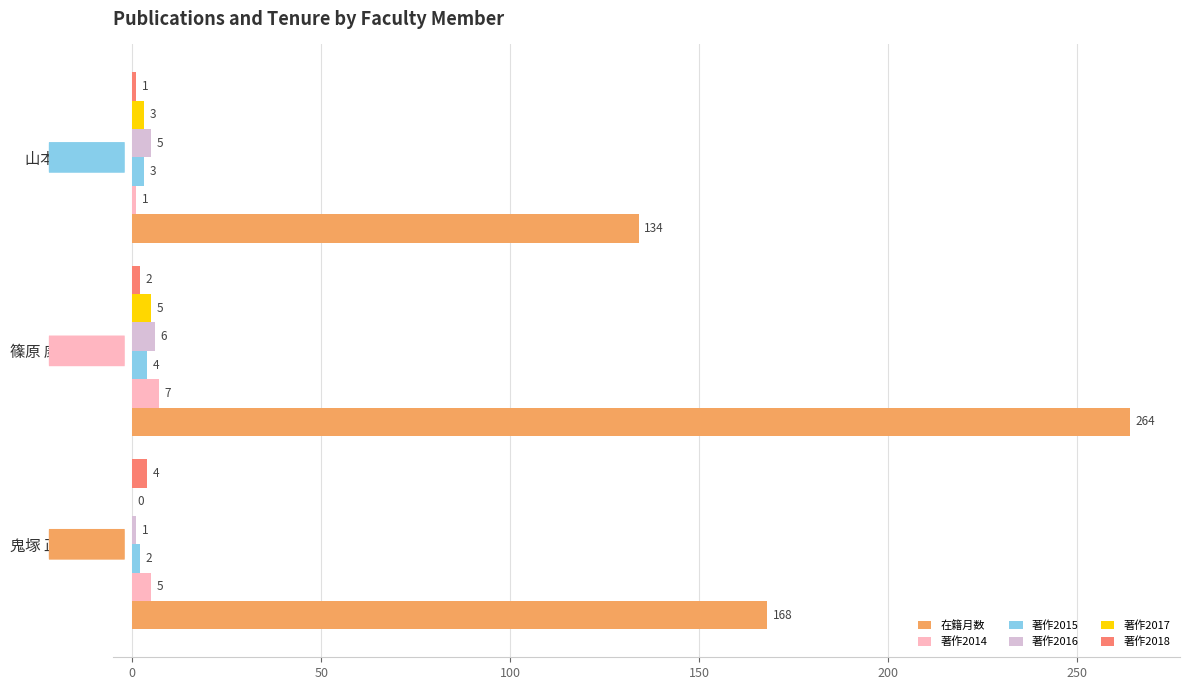

Which category has the highest value in the 著作2016 series?

篠原 康雄